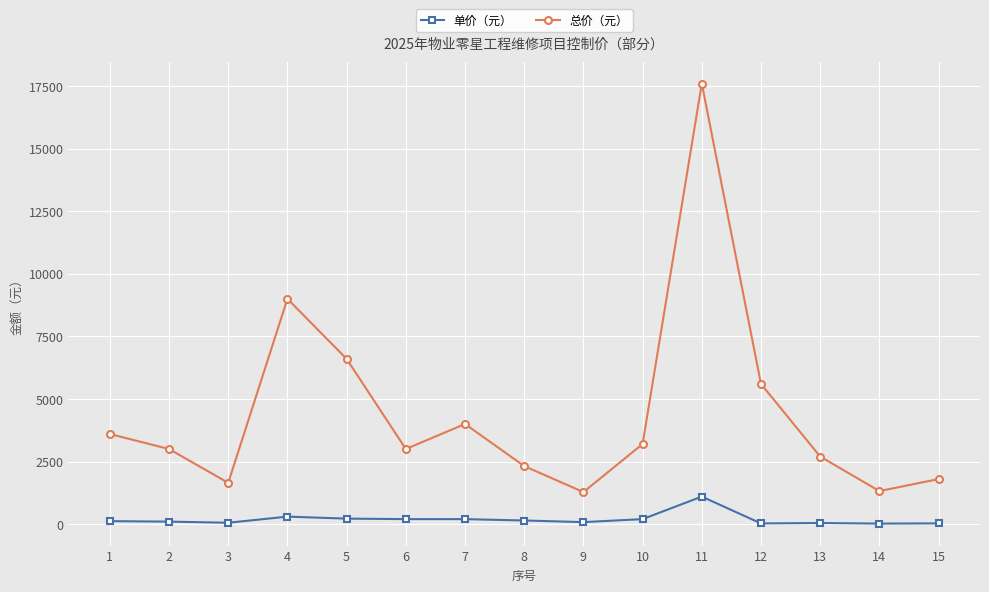

In 总价（元）, how many points are higher than both neighbors (excluding endpoints)?

3